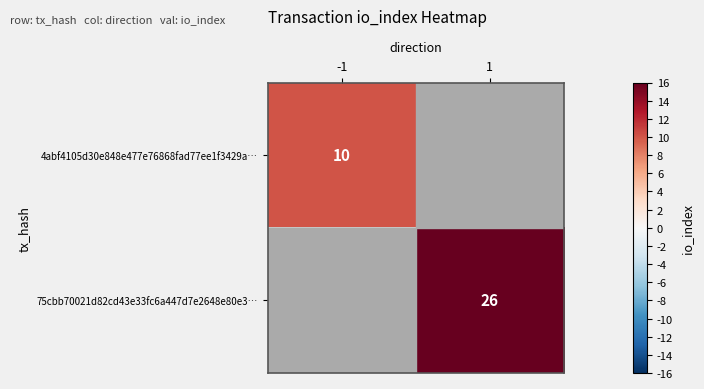

The 75cbb70021d82cd43e33fc6a447d7e2648e80e3… series shows 42 at 1. True or false?

False